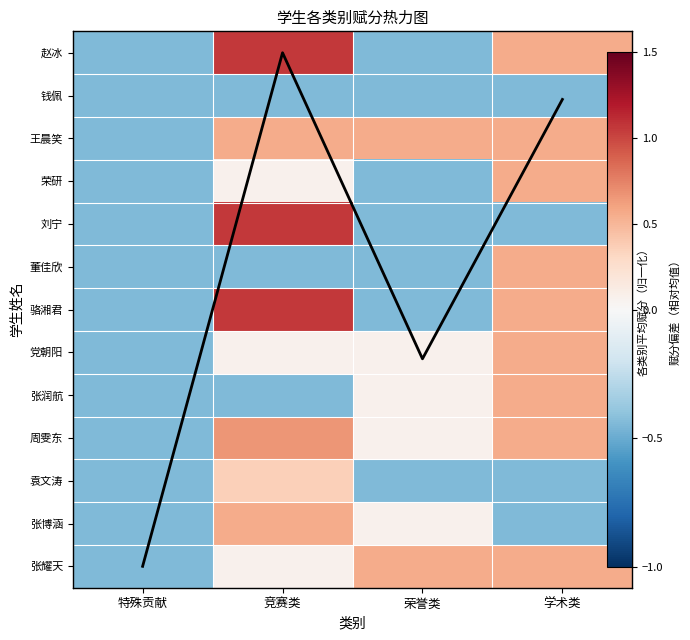

What is the total value across all series at 荣誉类?

-1.7